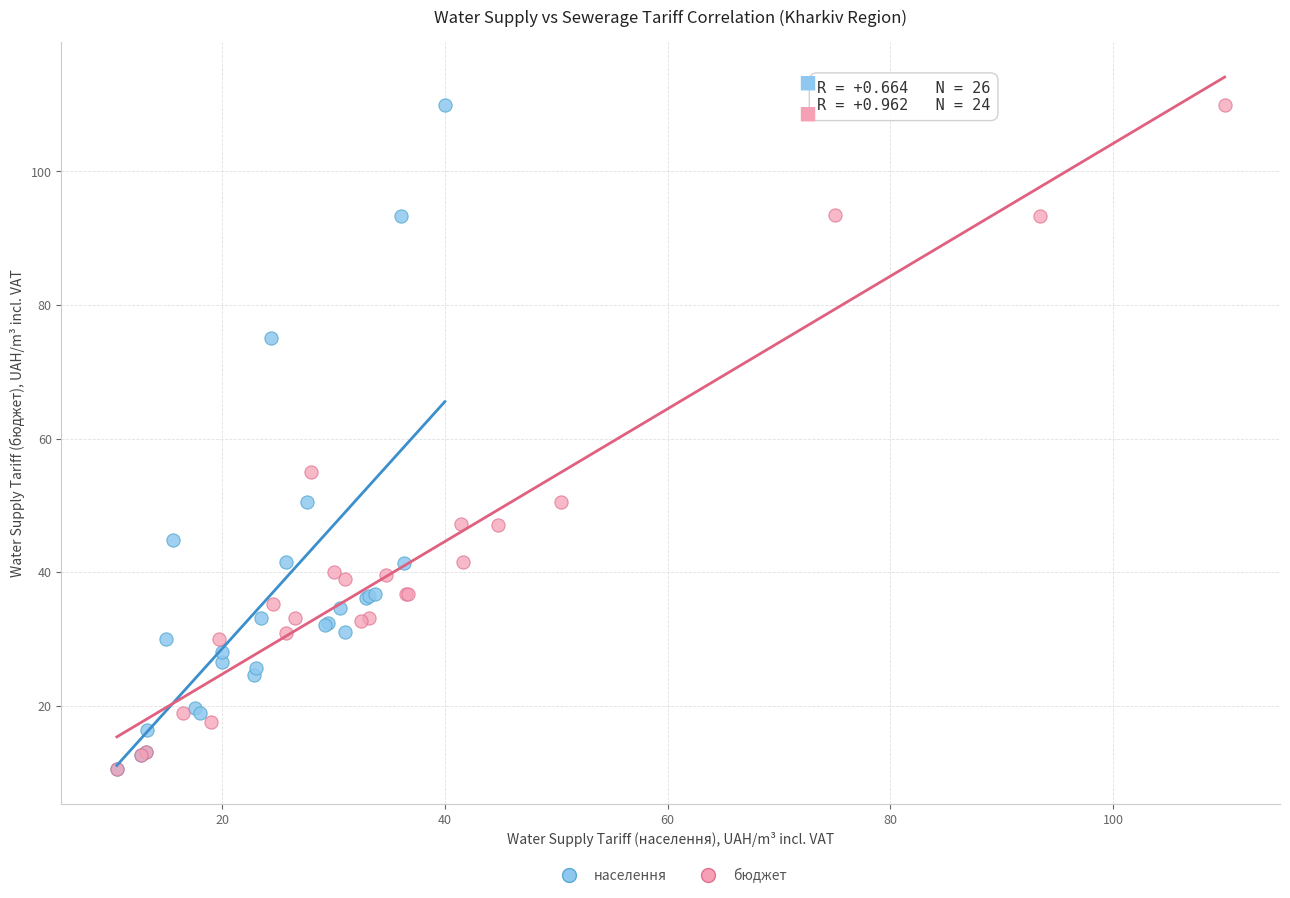

What are all the series names shown in the legend?

населення, бюджет